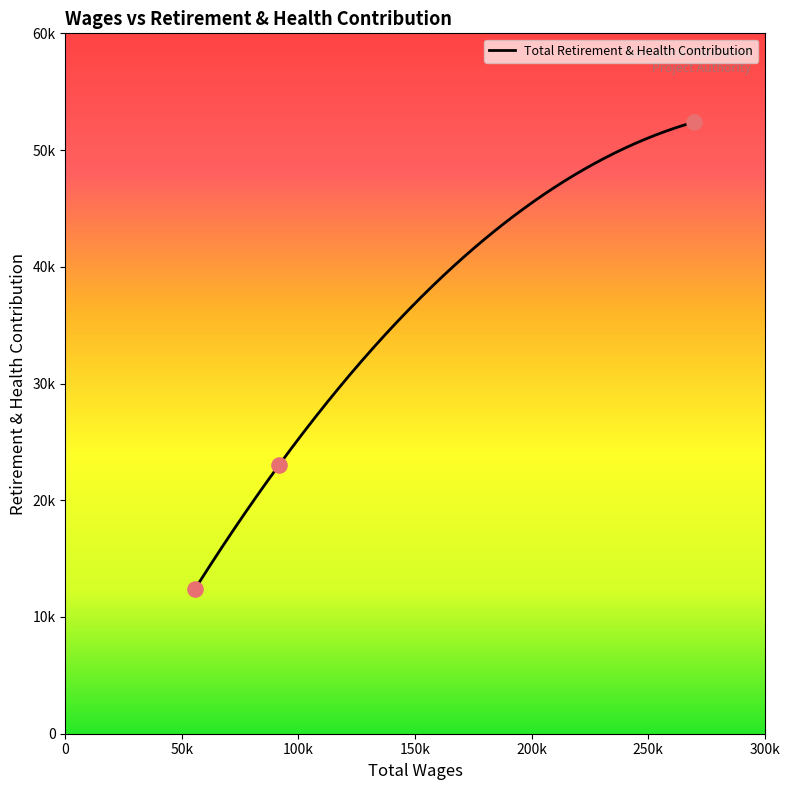

Between 91615.0 and 55514.0, which is larger?

91615.0